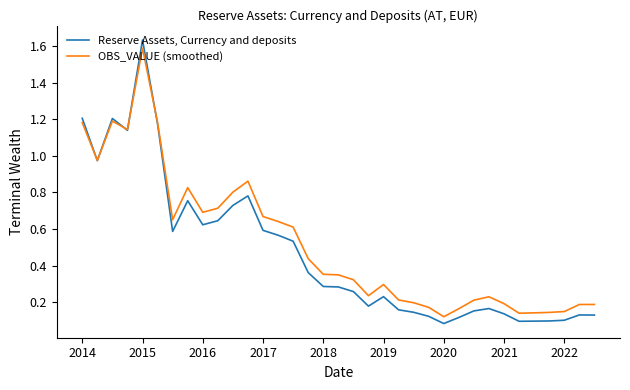

List the series in order of their peak value, highest first.

Reserve Assets, Currency and deposits, OBS_VALUE (smoothed)